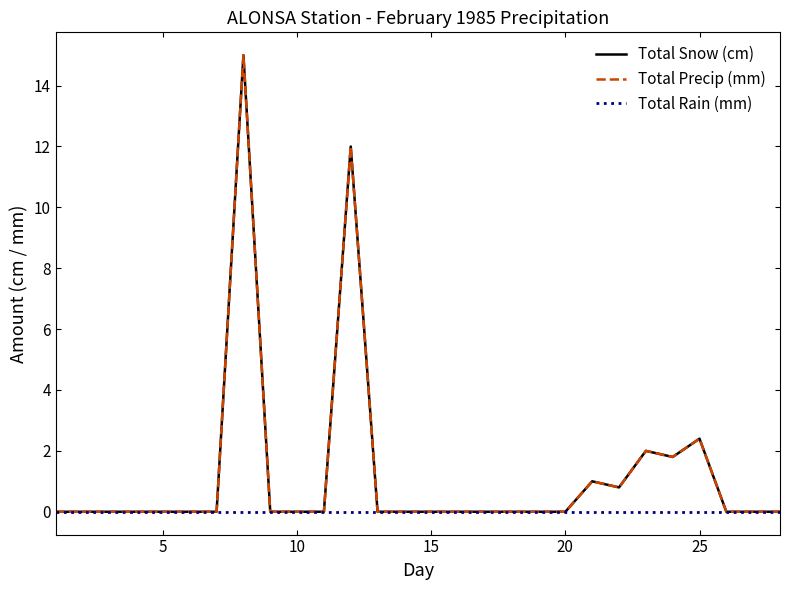

Does the chart display data point markers on the line(s)?

No